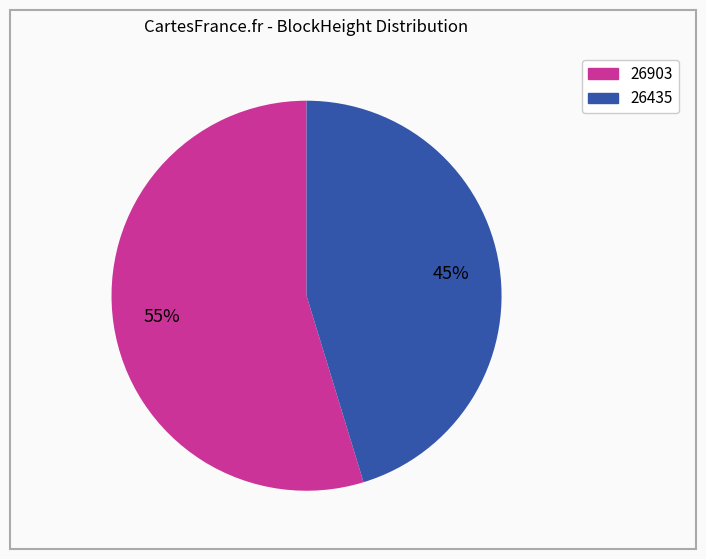

Is there any slice that represents more than half of the pie?

Yes